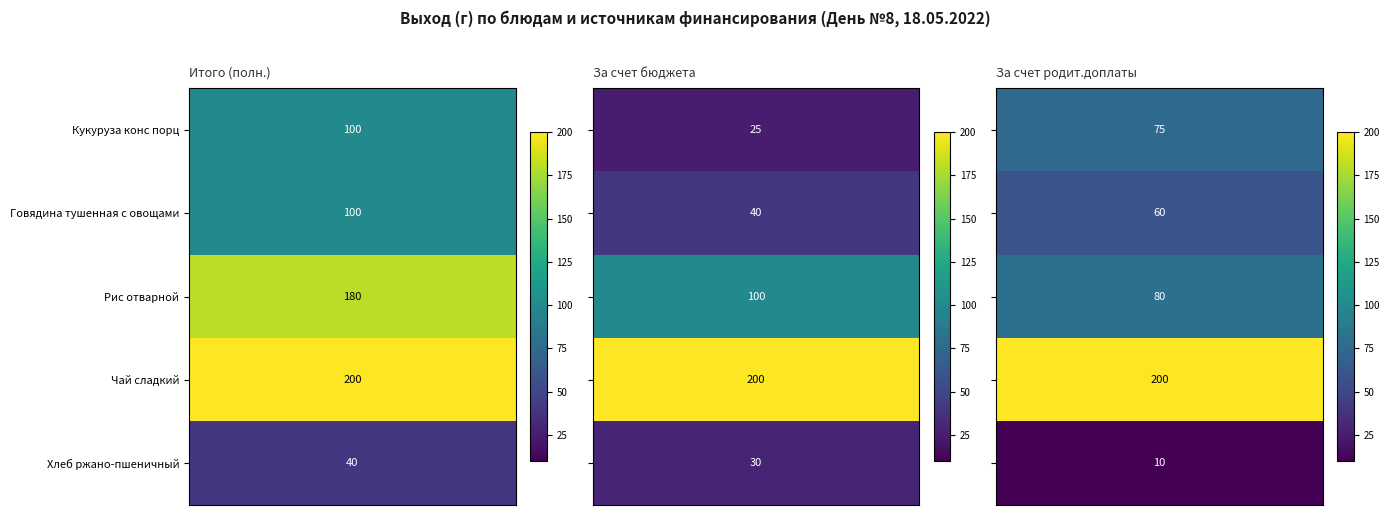

What is the sum of all Хлеб ржано-пшеничный values?

80